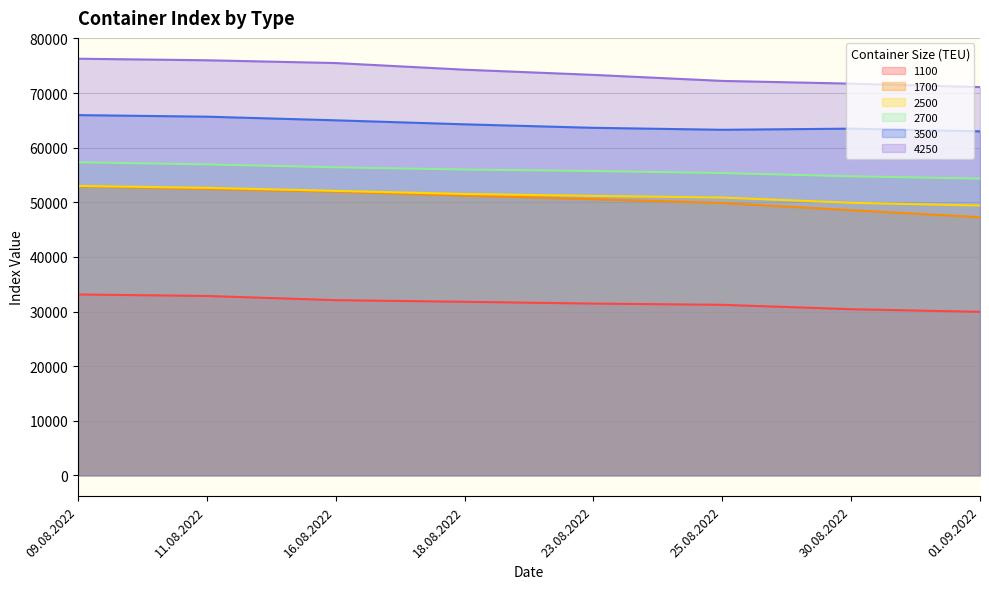

How many lines are shown in the chart?

6